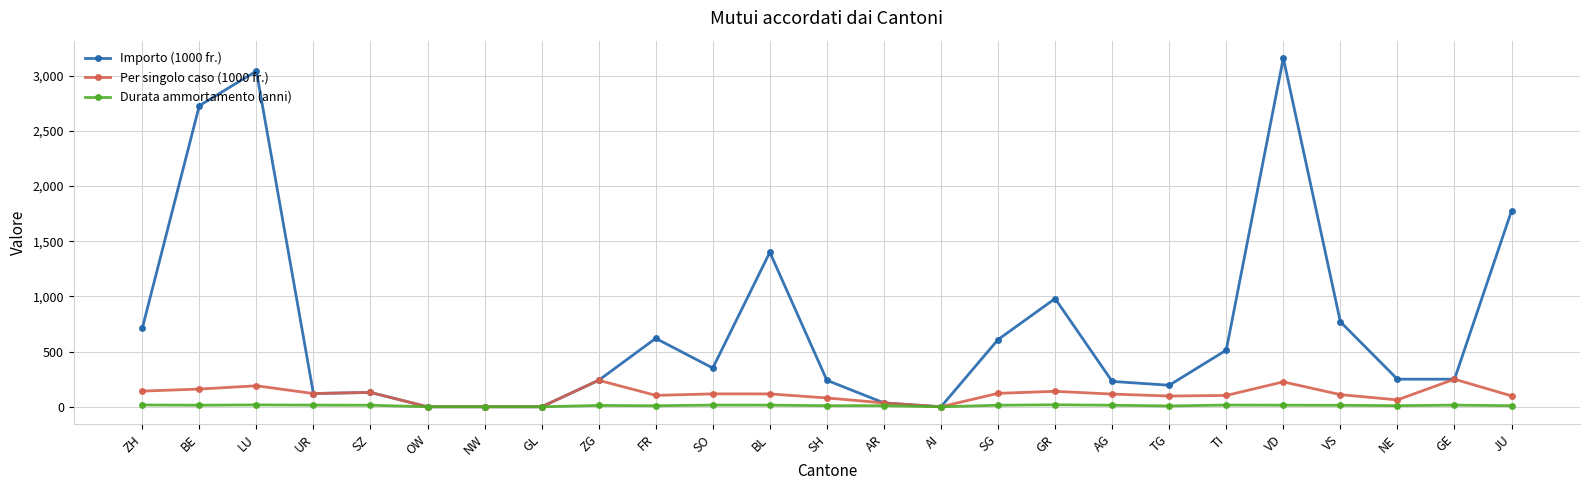

At which category does Importo (1000 fr.) reach its first local peak?

LU